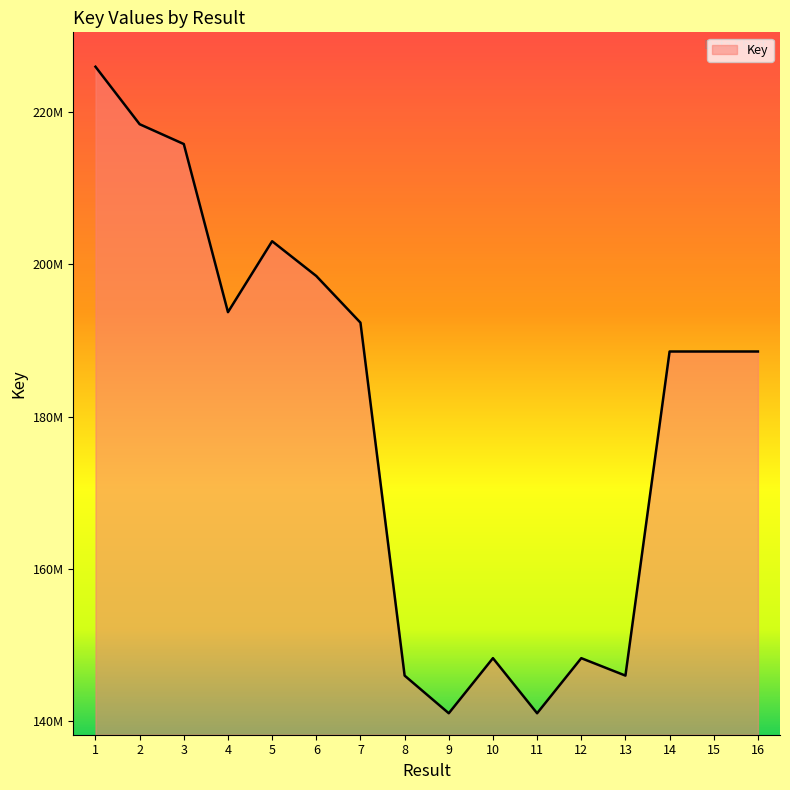

Does the chart display data point markers on the line(s)?

No